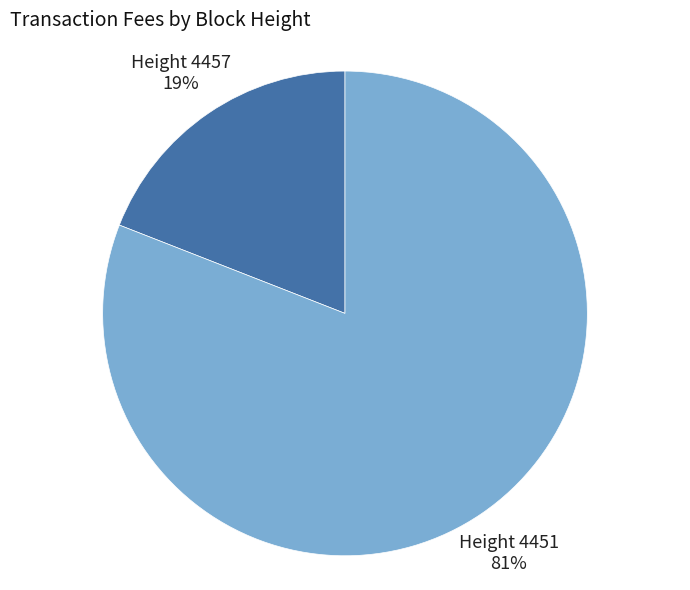

To the nearest percent, what is the average slice percentage?

50%